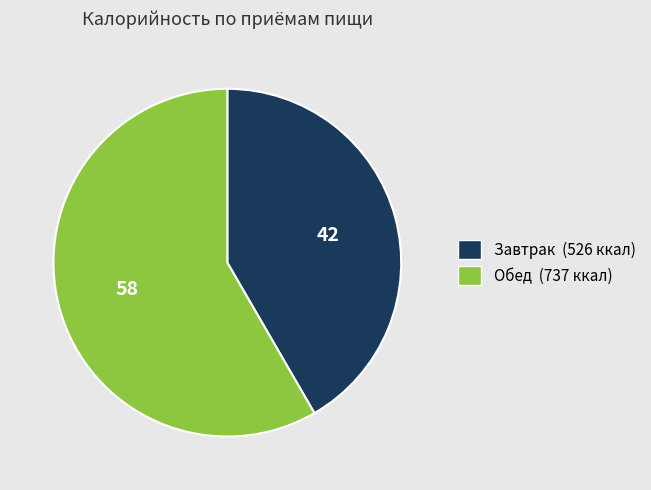

Which has a higher value, Обед (737 ккал) or Завтрак (526 ккал)?

Обед (737 ккал)